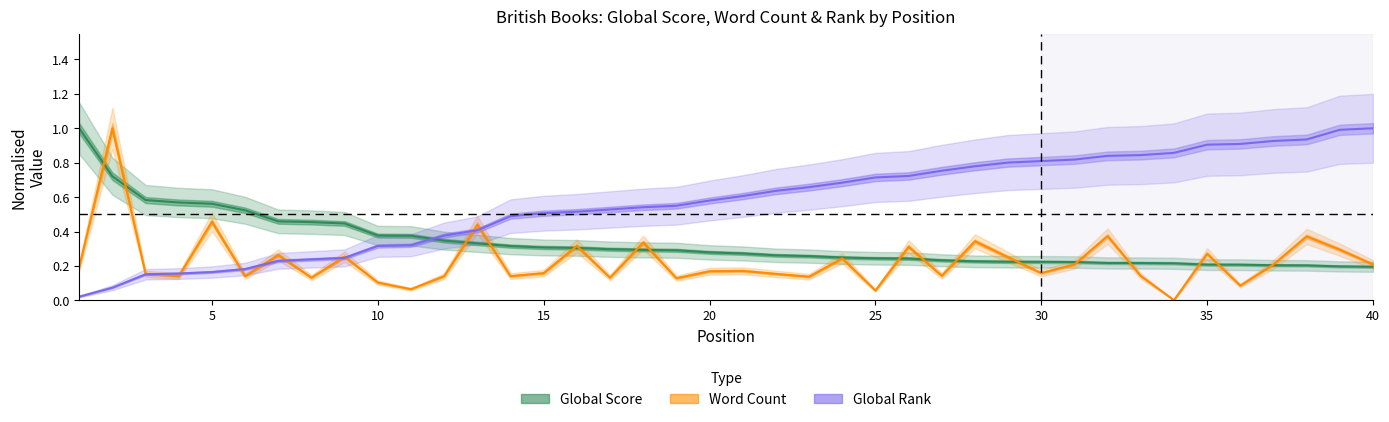

What is the sum of all Global Rank (normalised) values?

22.8